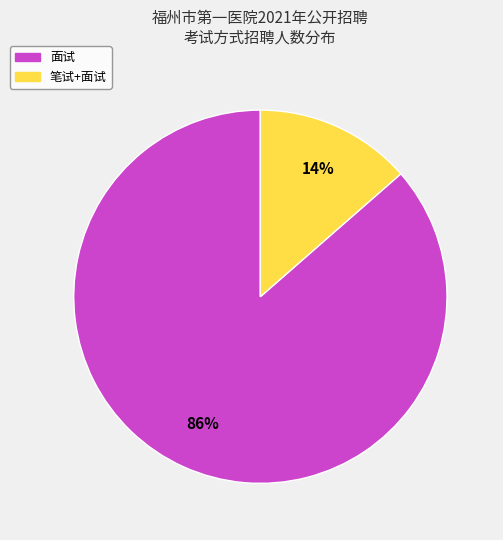

Which slice is the smallest?

笔试+面试